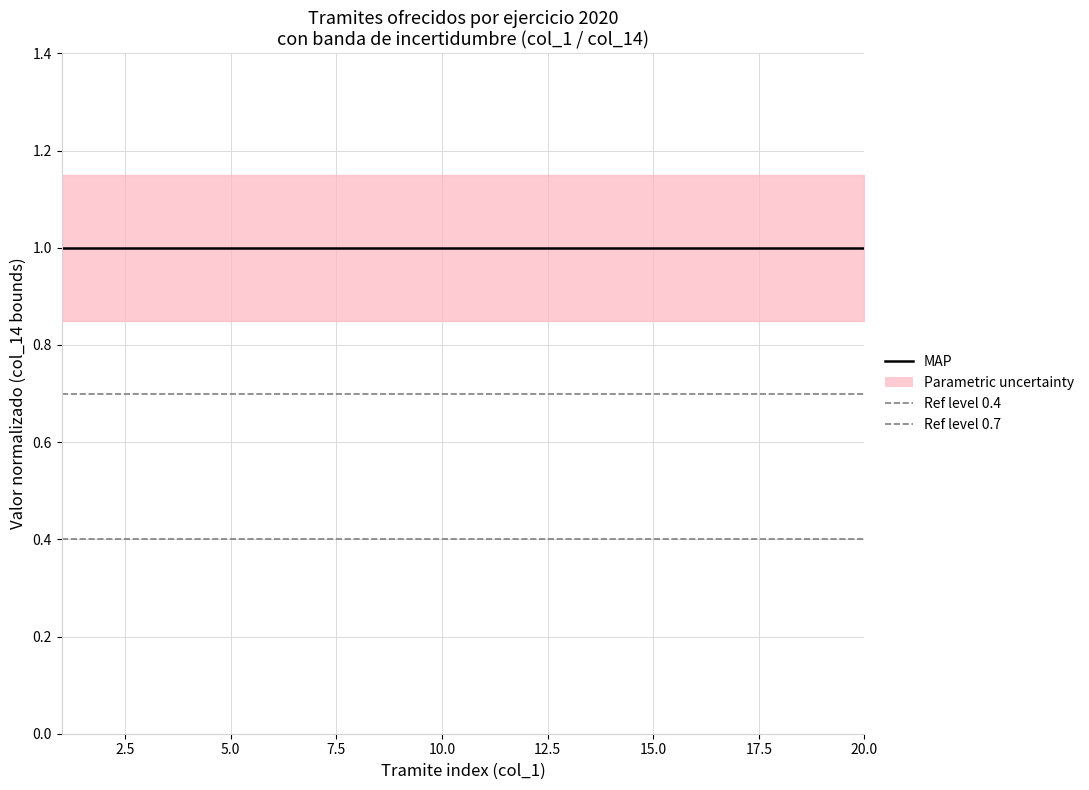

What is the lowest value of the Ref level 0.7 series?

0.7